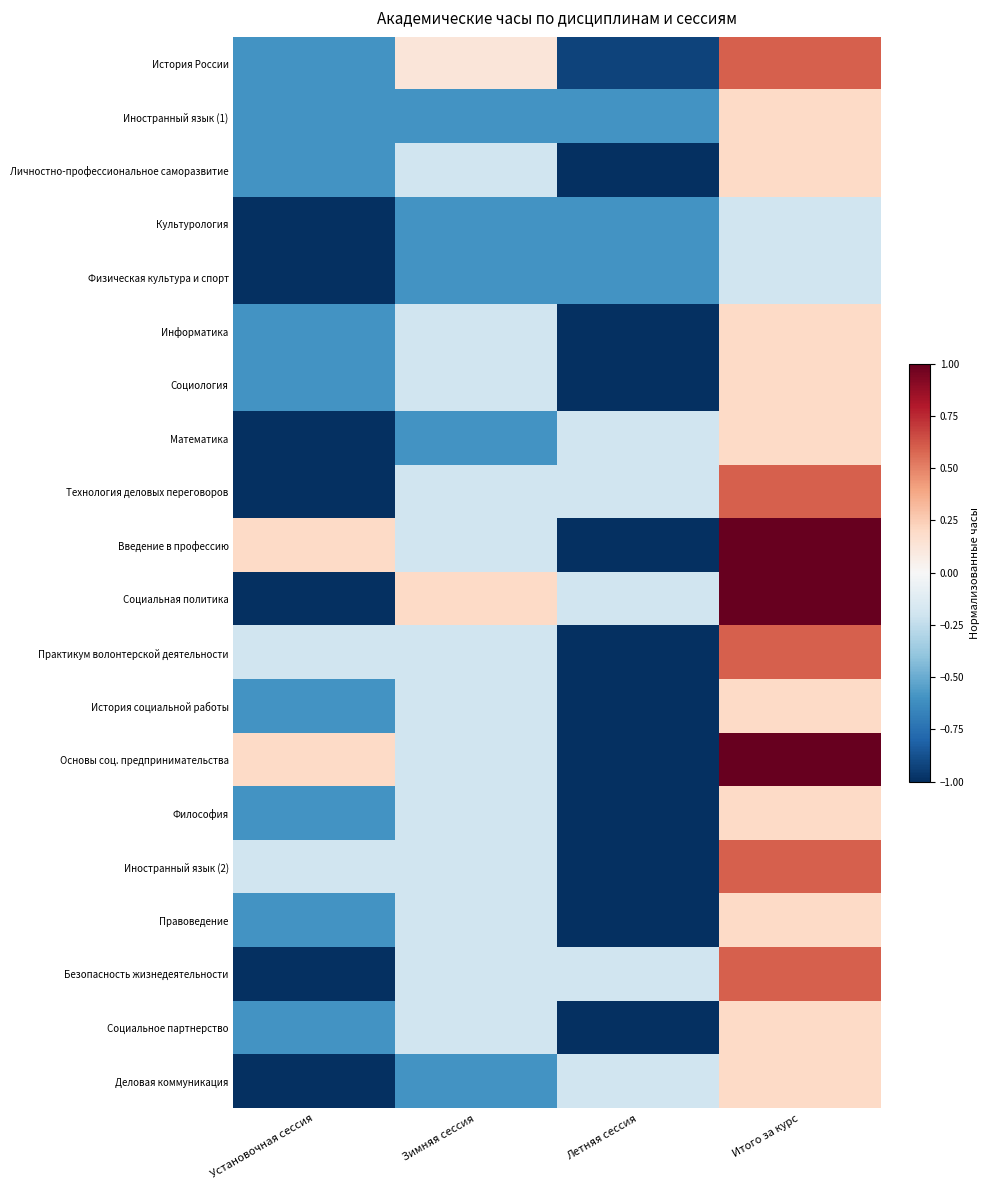

How many series are shown in this chart?

20